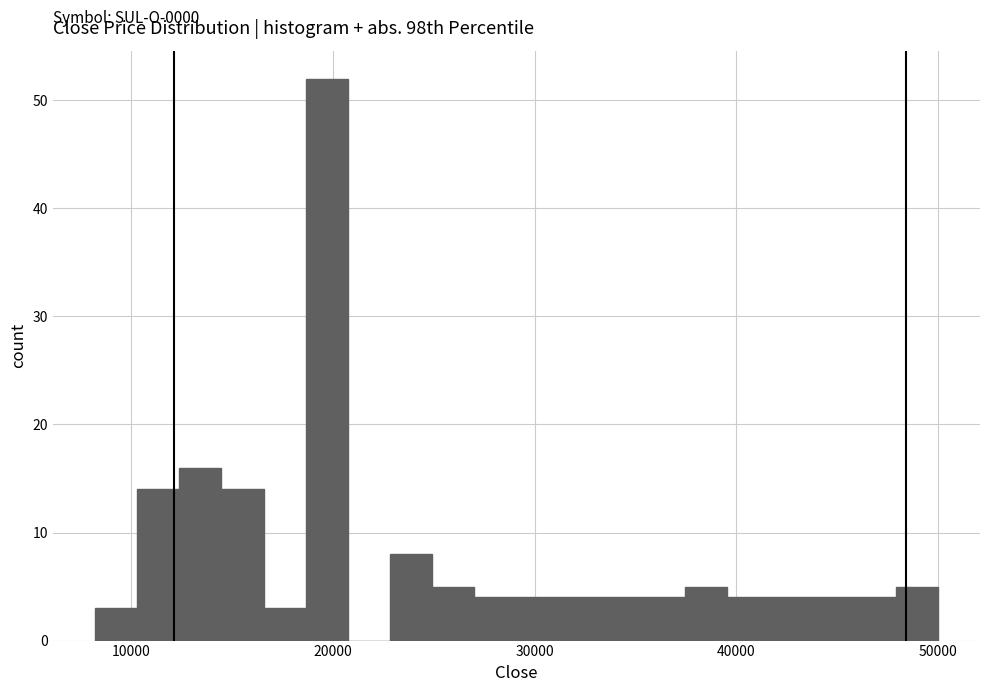

Around what value on the x-axis is the tallest bar? Give the approximate position of its centre, as read against the axis.

20000